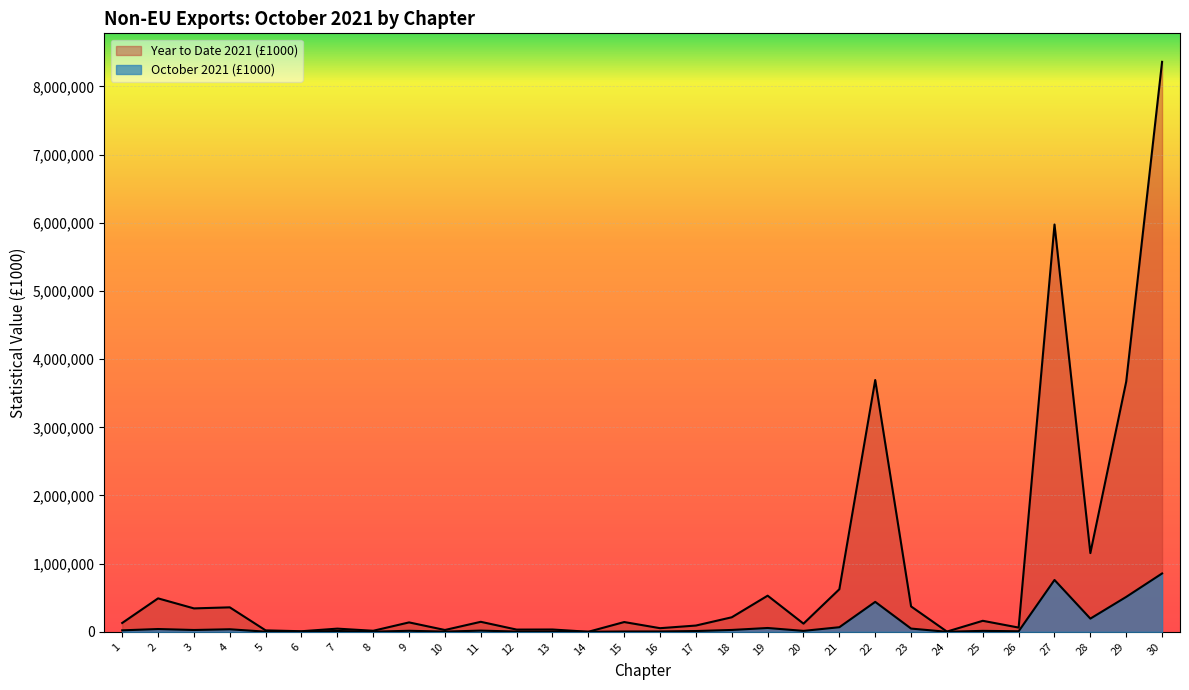

List the labels in order of October 2021 (£1000) value, smallest first.

14, 24, 6, 8, 5, 10, 12, 13, 15, 16, 26, 17, 7, 20, 25, 9, 11, 1, 3, 18, 4, 2, 23, 19, 21, 28, 22, 29, 27, 30